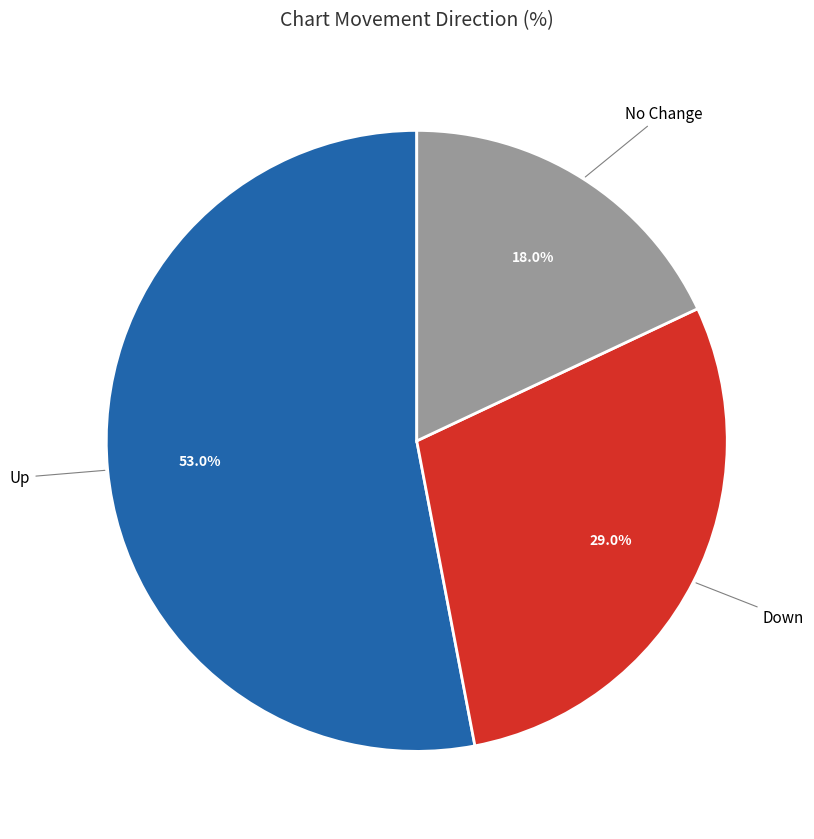

Which category accounts for the majority?

Up